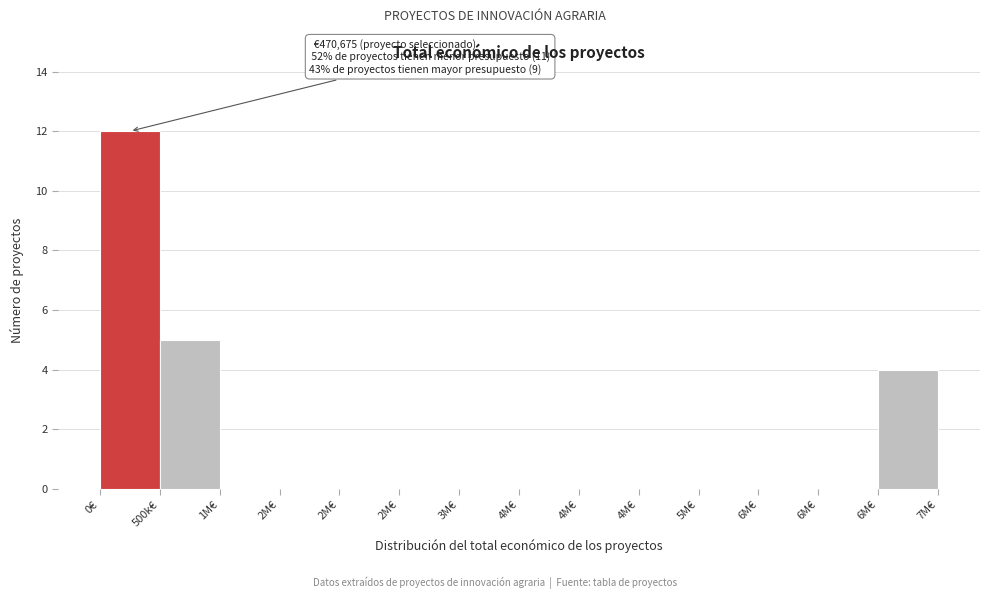

How many data points does each series have?

14